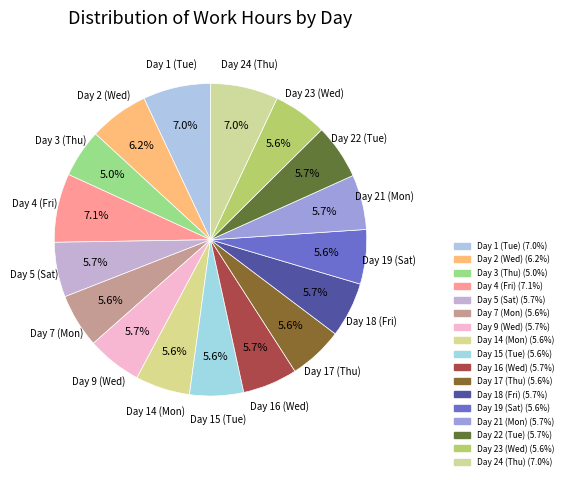

Does Day 3 (Thu) account for over 50% of the chart?

No